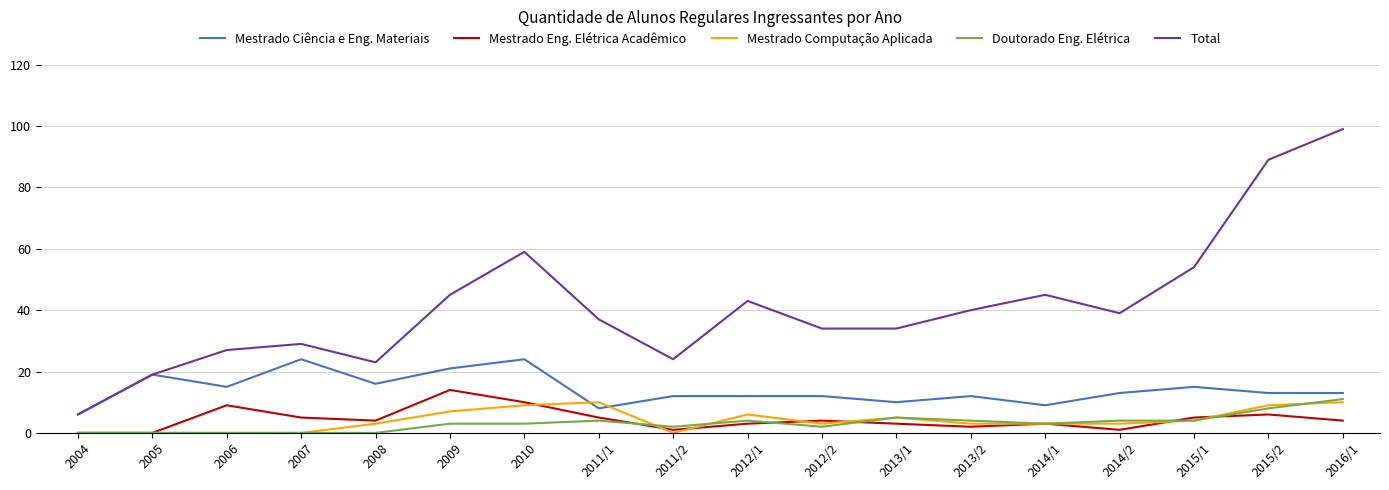

What position from the right is 2009?

13